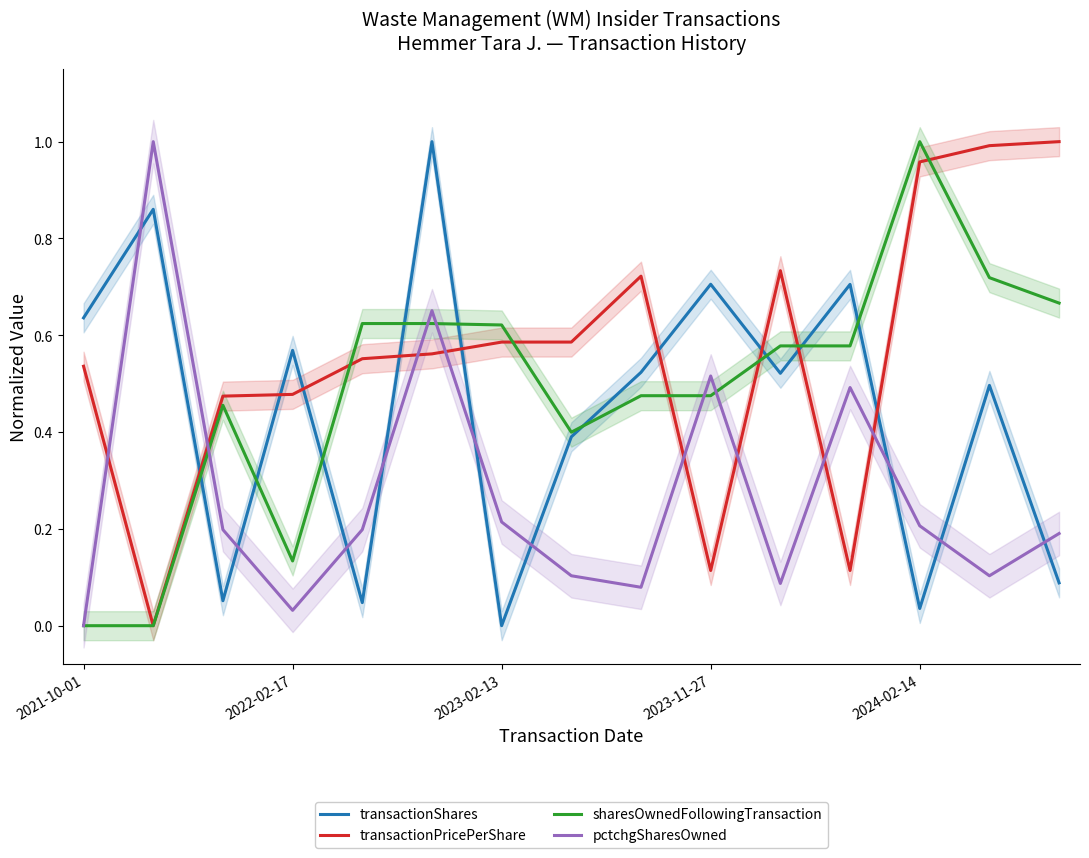

At how many categories does at least one series exceed 0?

15